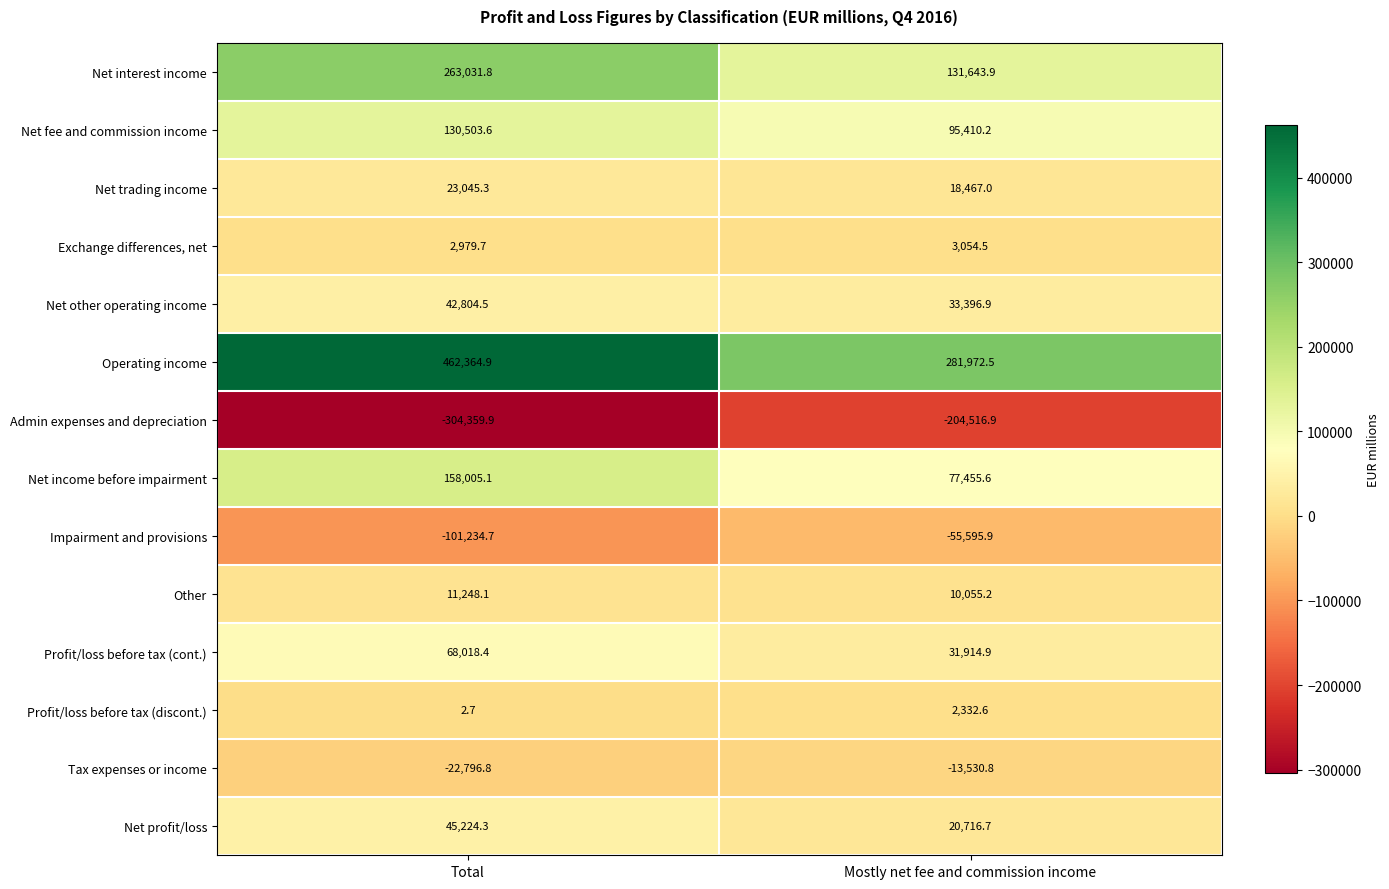

Reading left to right, list all the values displayed in this chart.

Net interest income: 263031.8	131643.9
Net fee and commission income: 130503.6	95410.2
Net trading income: 23045.3	18467.0
Exchange differences, net: 2979.7	3054.5
Net other operating income: 42804.5	33396.9
Operating income: 462364.9	281972.5
Admin expenses and depreciation: -304359.9	-204516.9
Net income before impairment: 158005.1	77455.6
Impairment and provisions: -101234.7	-55595.9
Other: 11248.1	10055.2
Profit/loss before tax (cont.): 68018.4	31914.9
Profit/loss before tax (discont.): 2.7	2332.6
Tax expenses or income: -22796.8	-13530.8
Net profit/loss: 45224.3	20716.7